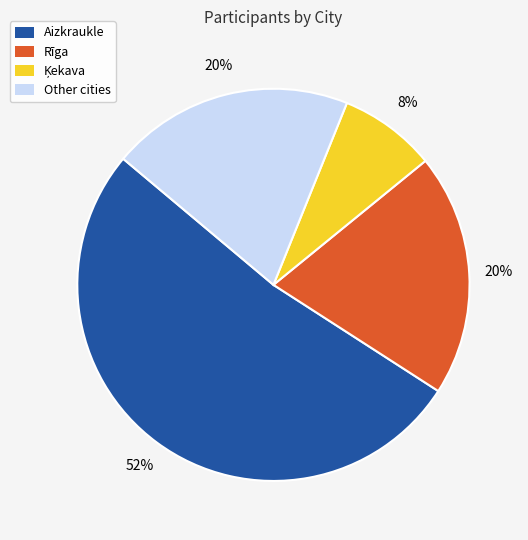

Combined, do Other cities and Aizkraukle account for over 50%?

Yes